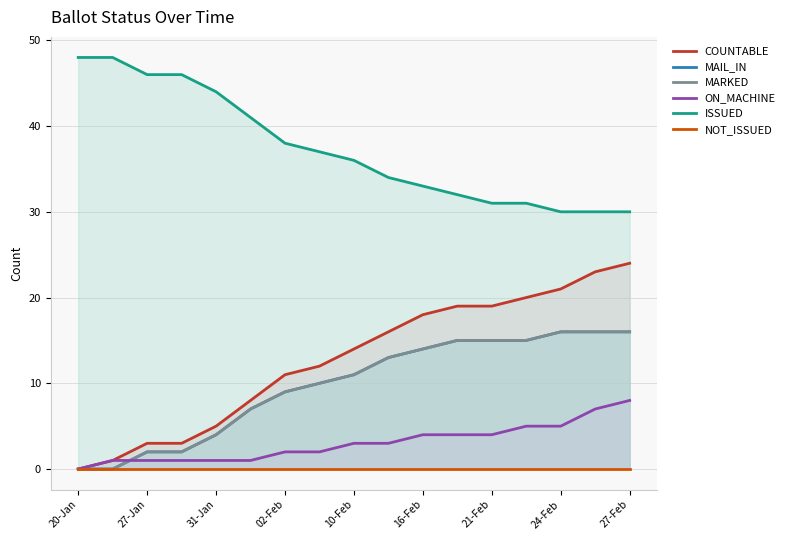

The MARKED series shows 13 at 9. True or false?

True